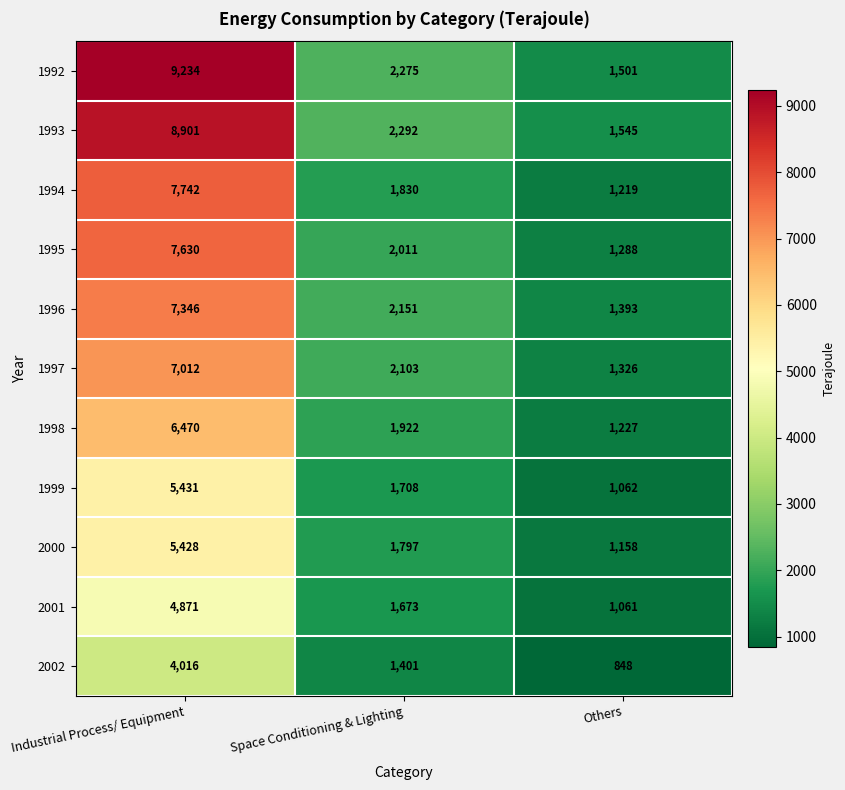

Read the 1998 value at Others, to the nearest 10.

1230